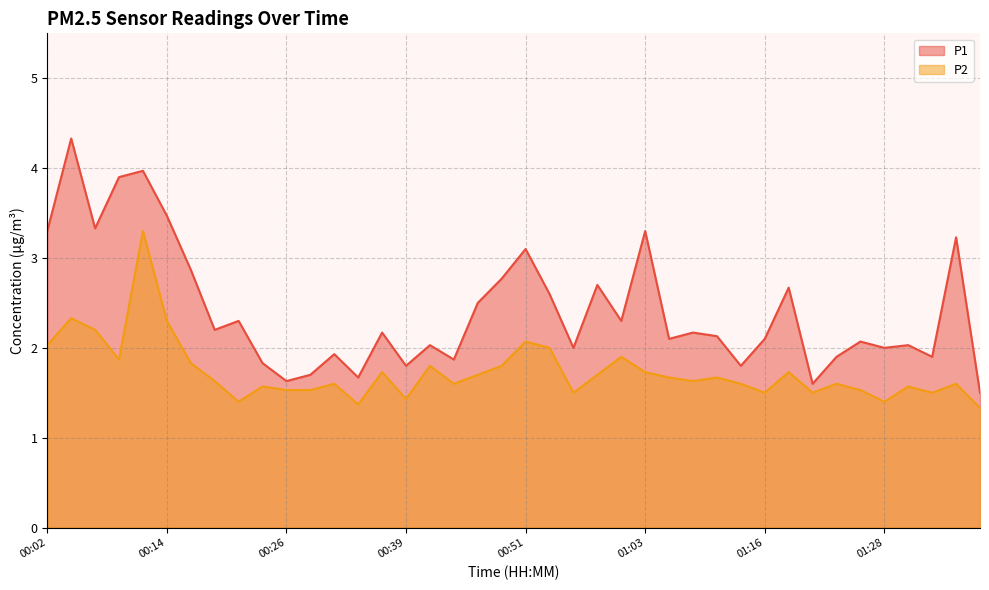

Does the chart have visible grid lines?

Yes